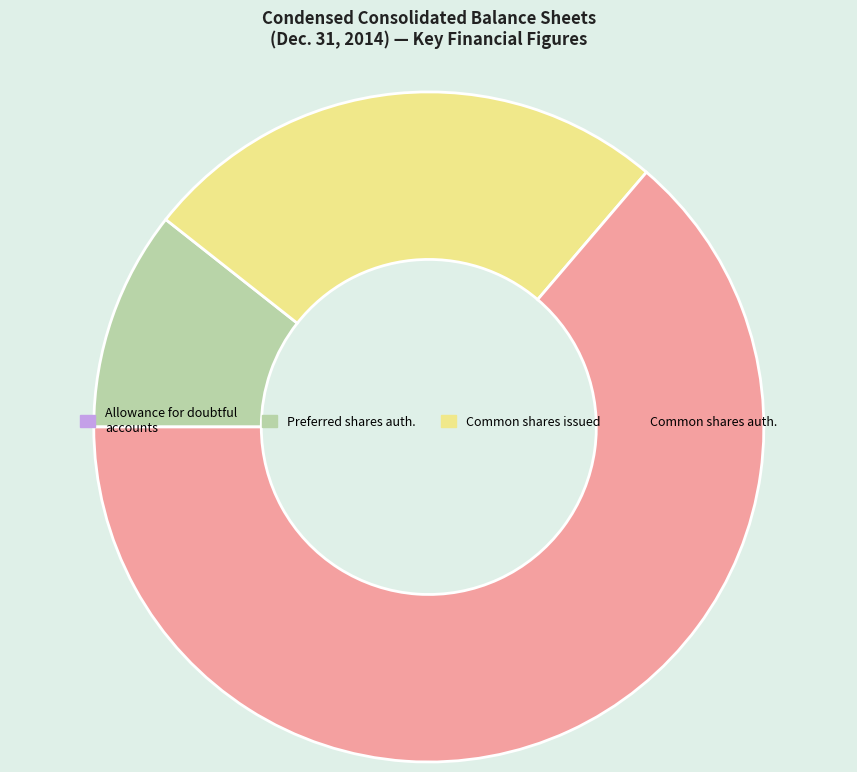

What is the majority slice?

Common shares auth.